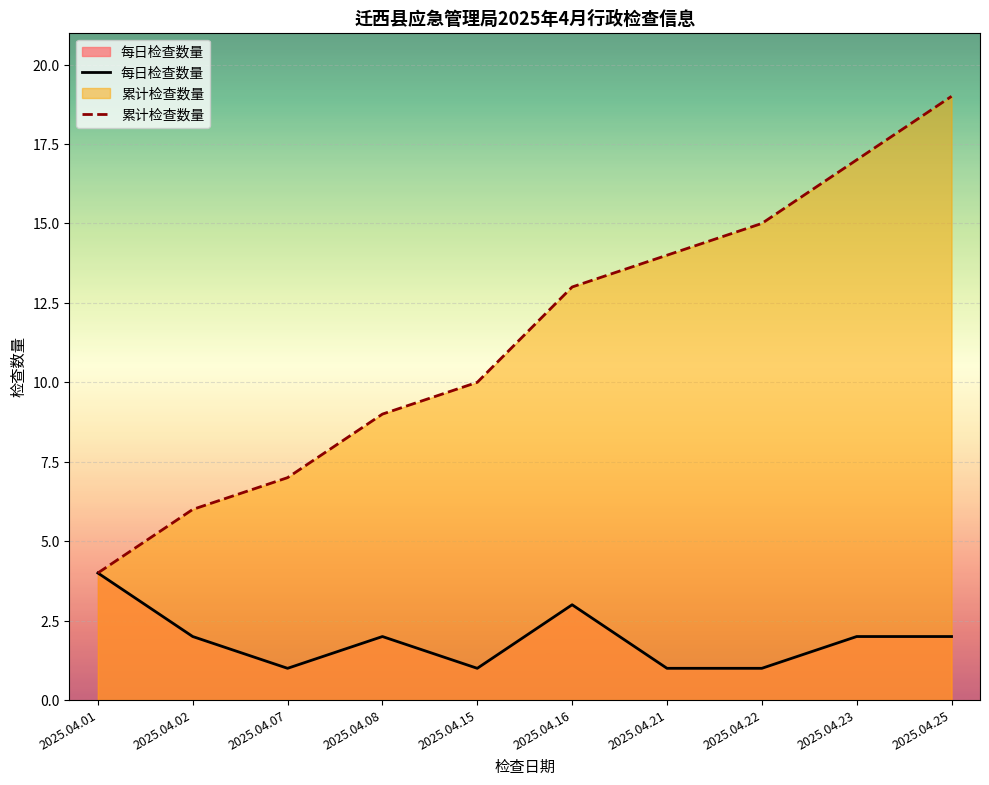

True or false: 每日检查数量 has a value of 2 at 2025.04.02.

True